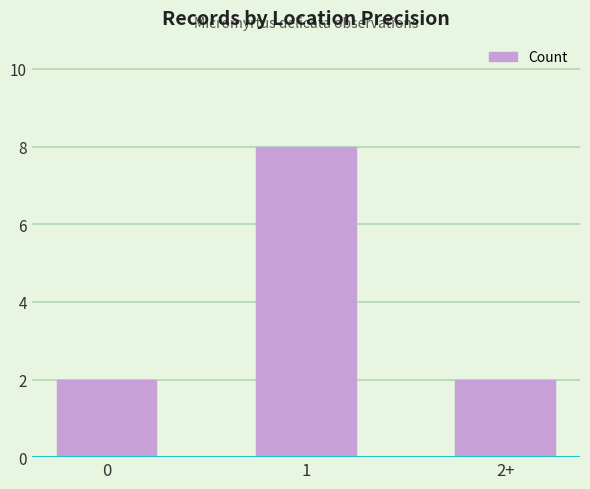

What is the minimum value shown in the chart?

2